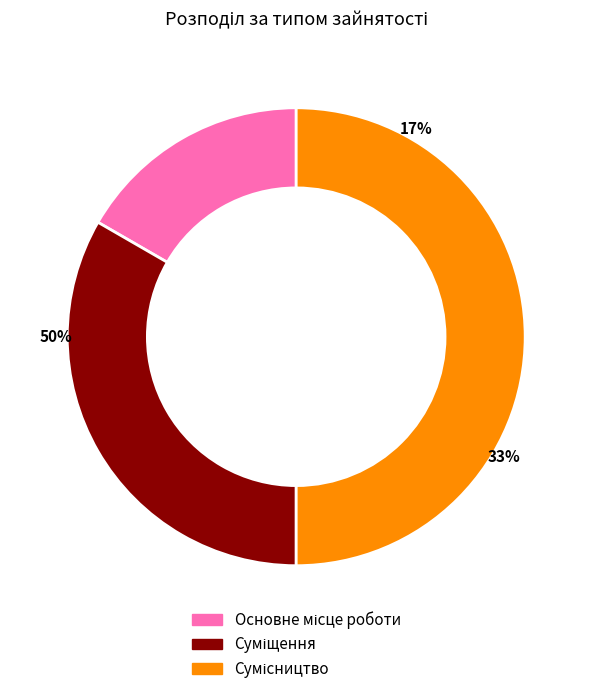

Which slice is the smallest?

Основне місце роботи